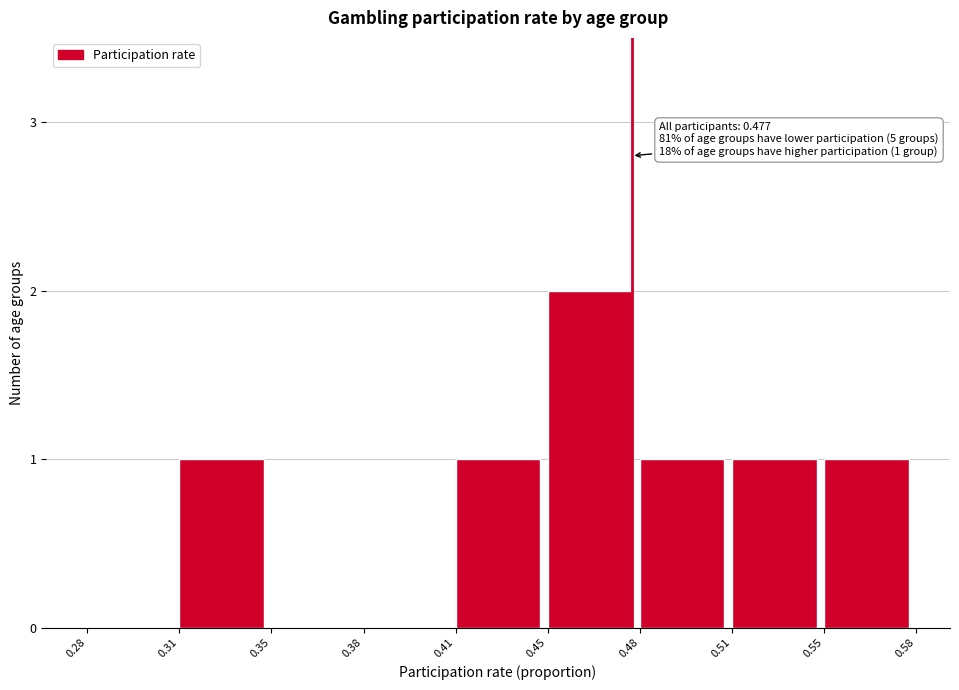

Reading left to right, transcribe all the data shown in this chart.

0.28=0	0.31=1	0.35=0	0.38=0	0.41=1	0.45=2	0.48=1	0.51=1	0.55=1